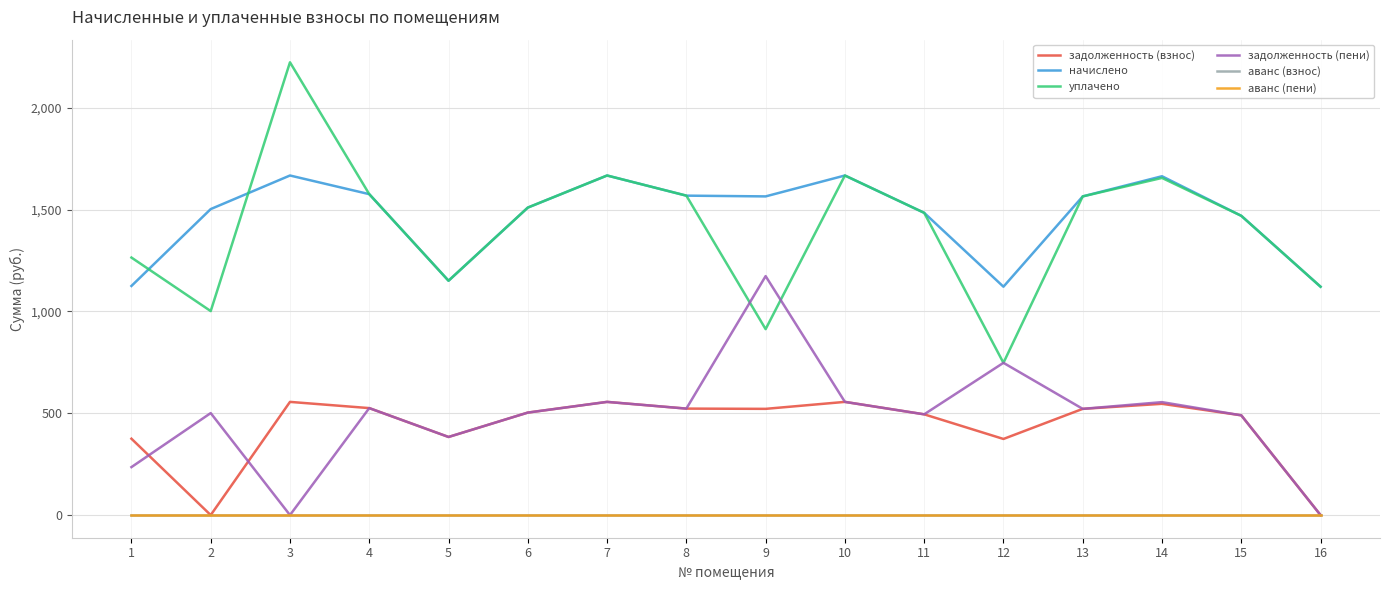

True or false: аванс (пени) and аванс (взнос) intersect in this chart.

False